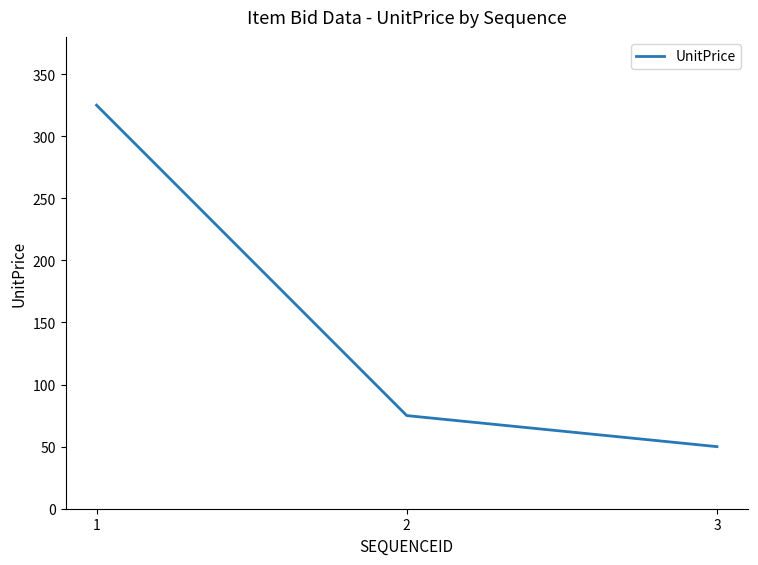

What is the maximum value shown in the chart?

325